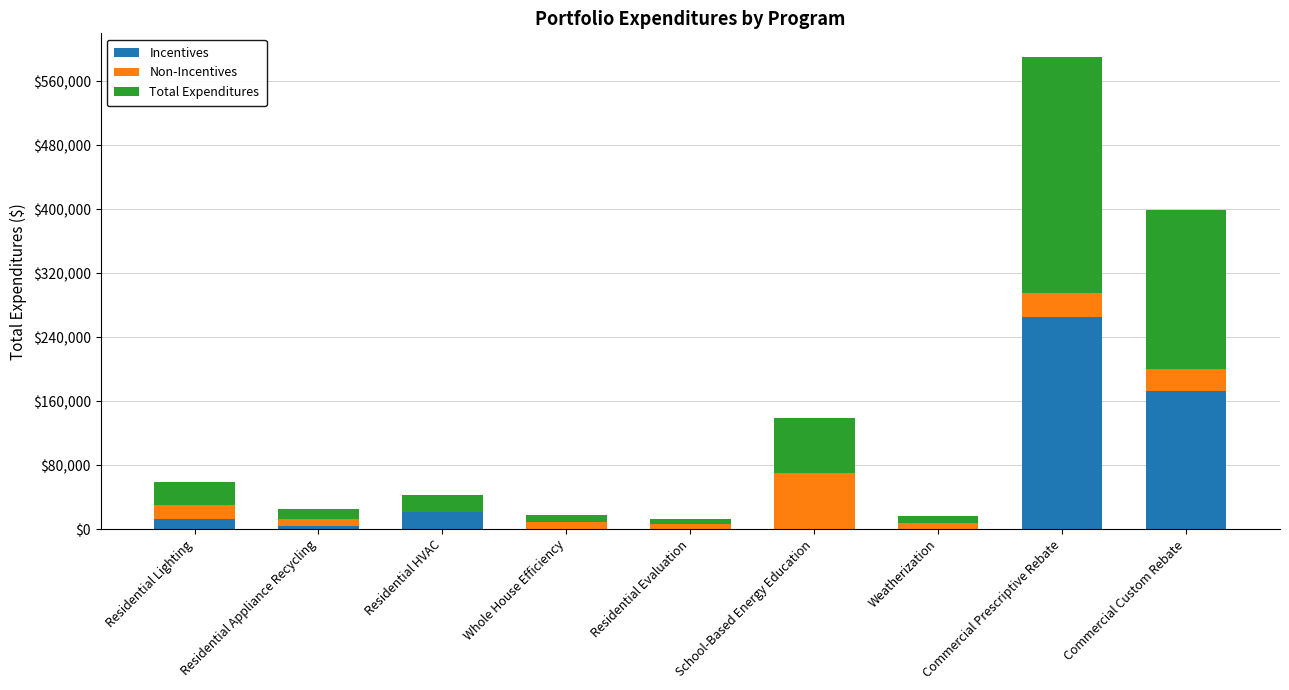

At which label does Incentives reach its peak?

Commercial Prescriptive Rebate